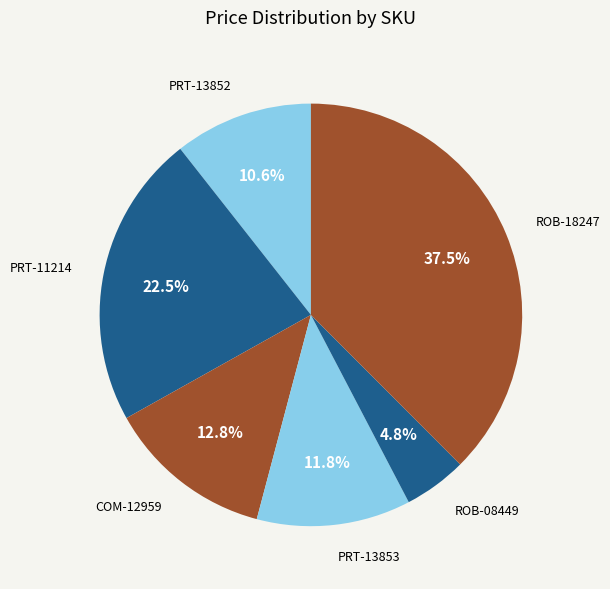

Rank the categories by value from lowest to highest.

ROB-08449, PRT-13852, PRT-13853, COM-12959, PRT-11214, ROB-18247